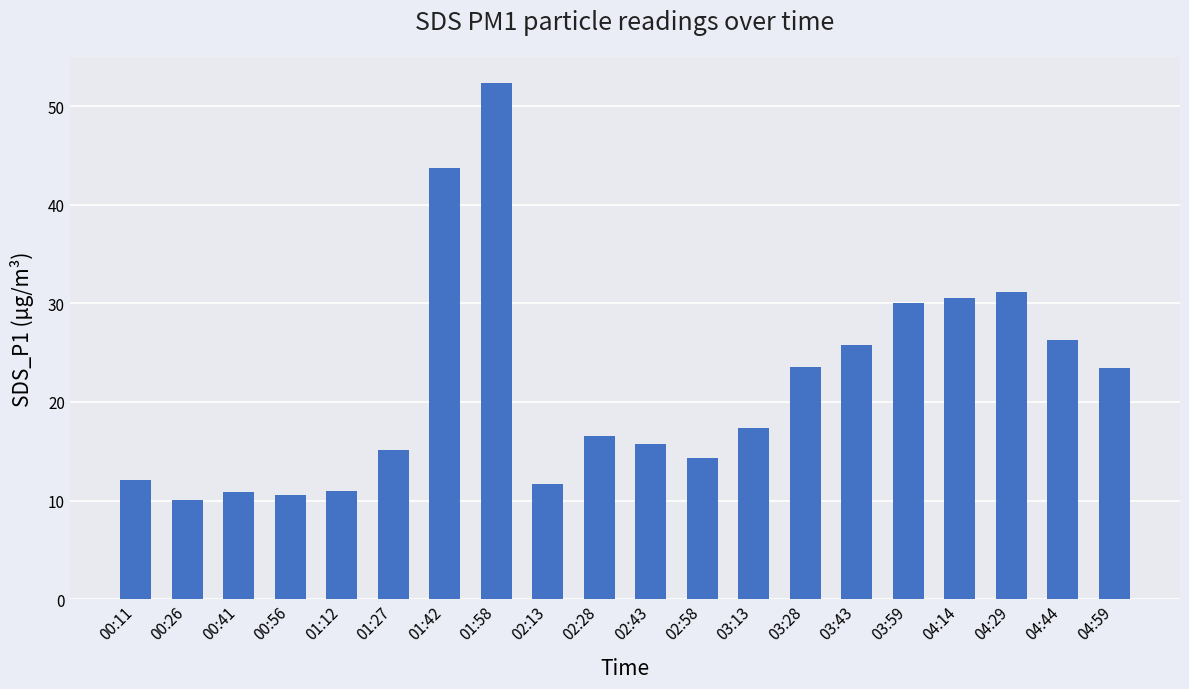

What is the difference between the maximum and second lowest values?

41.8